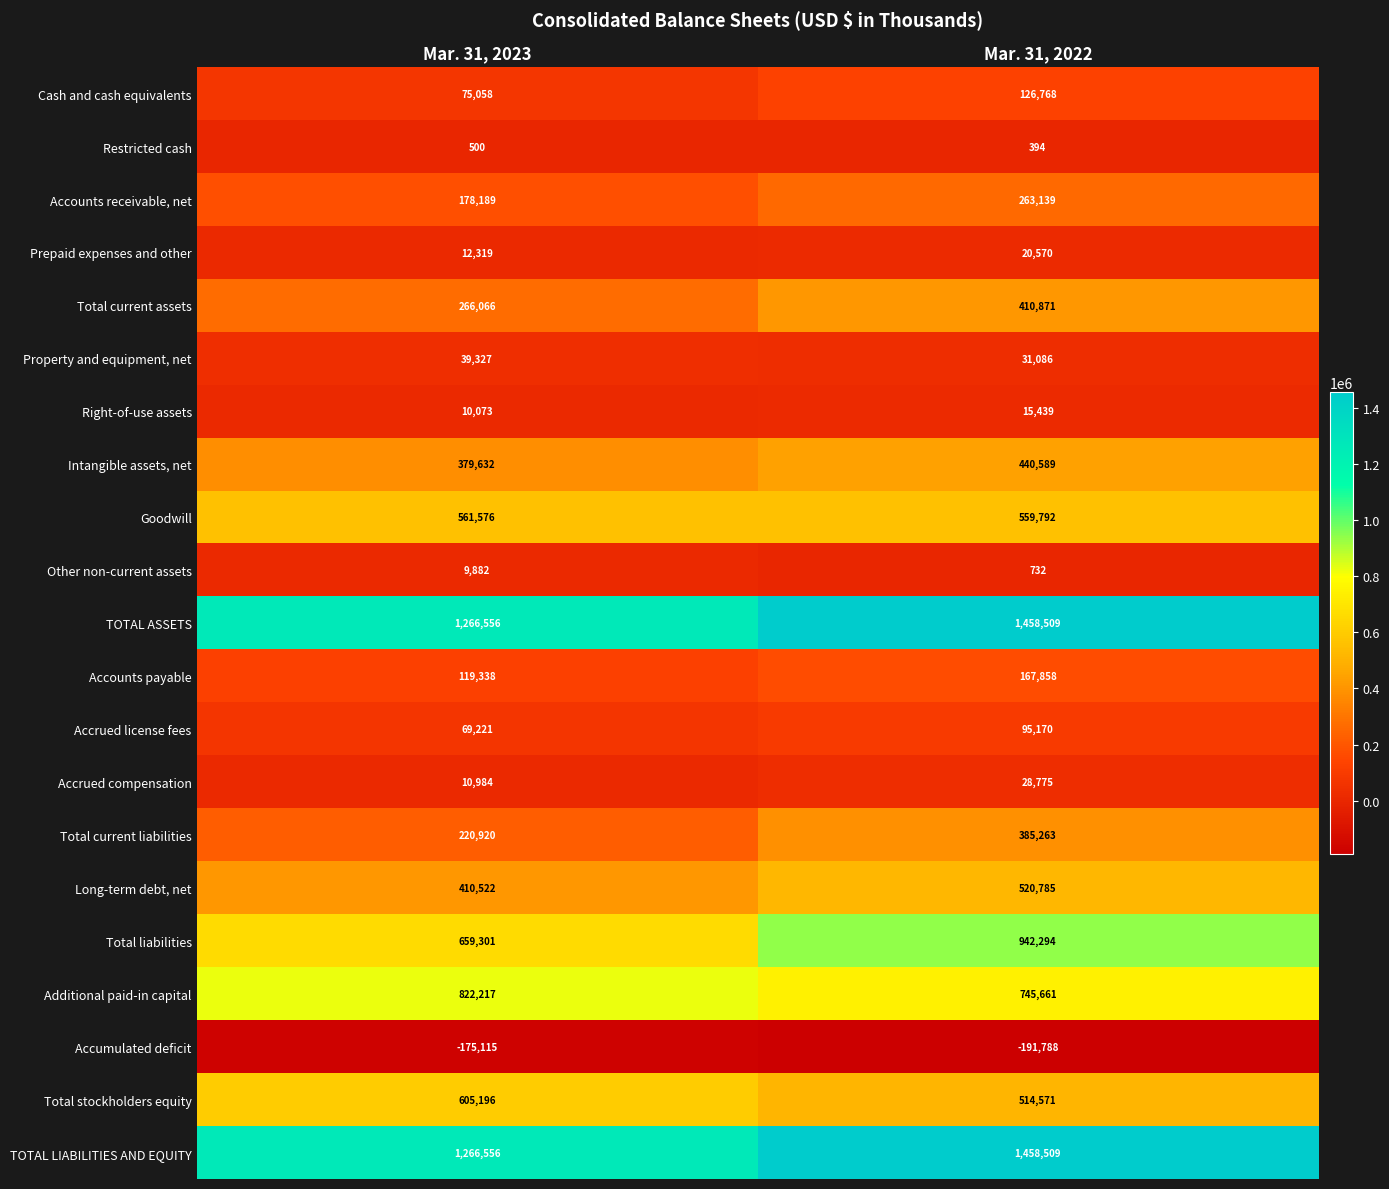

True or false: Right-of-use assets has a value of 15439 at Mar. 31, 2022.

True